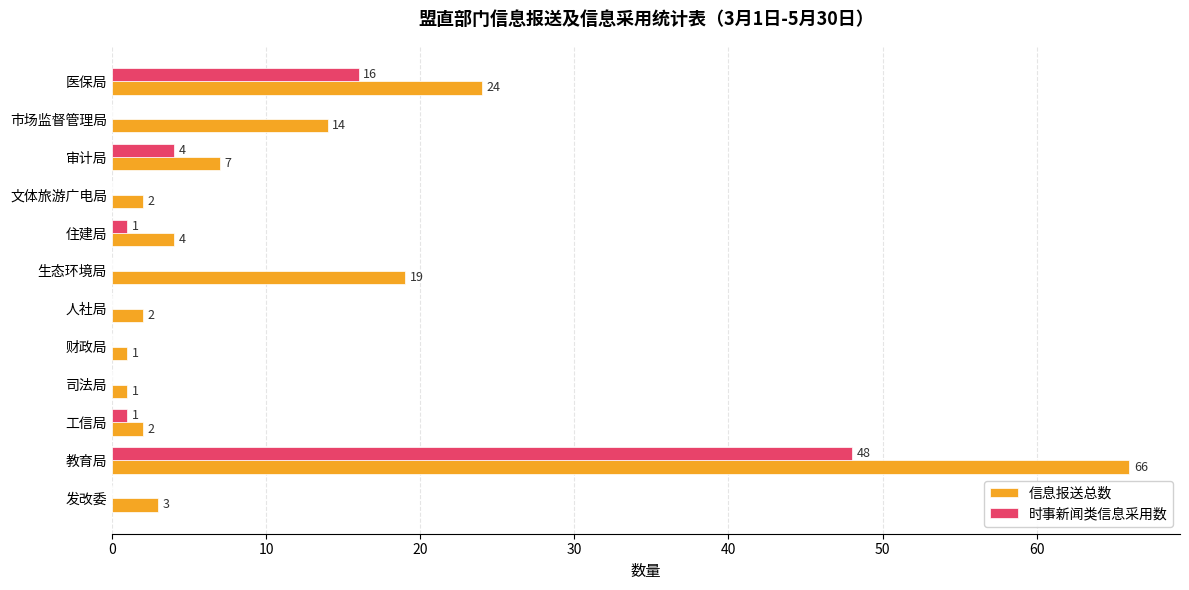

At which category does the chart reach its peak across all series?

教育局